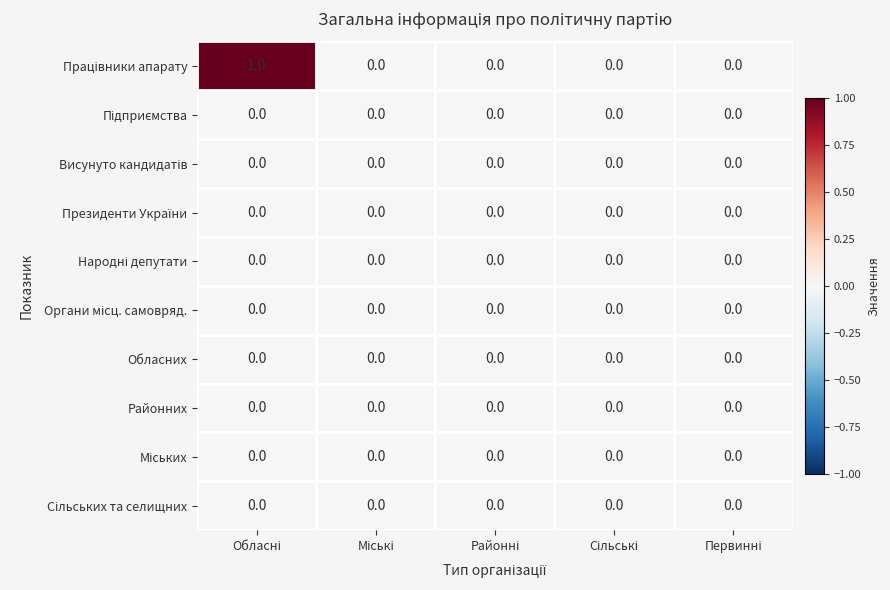

How many distinct data groups are displayed?

10